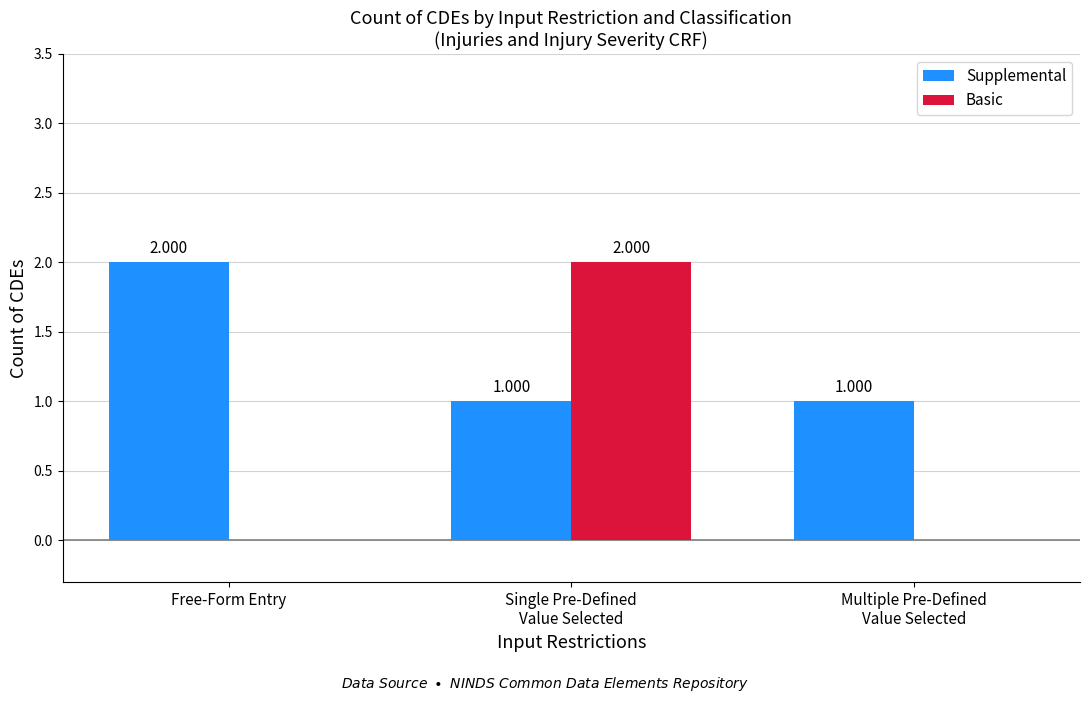

At which label does Basic reach its peak?

Single Pre-Defined
Value Selected